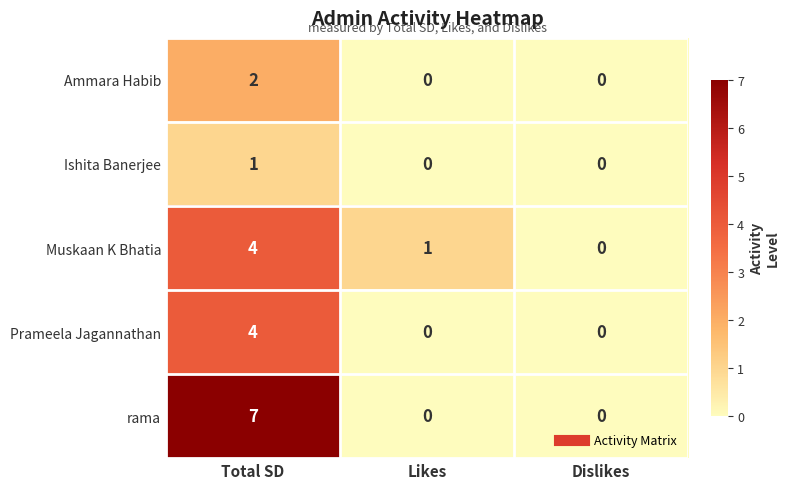

Count the number of data series in this chart.

5